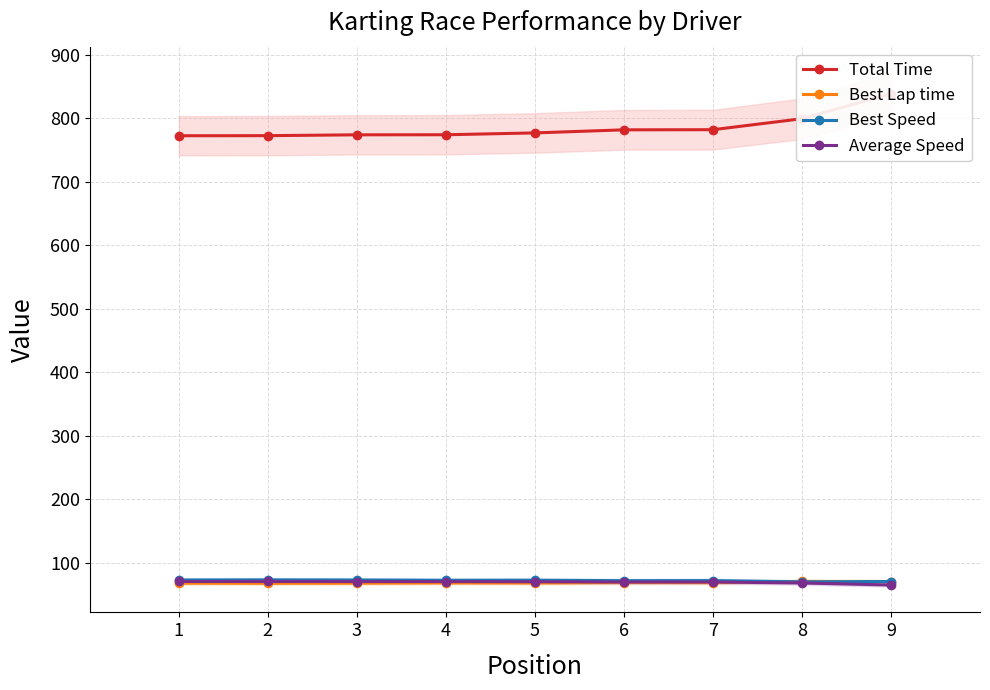

What is the highest value of the Best Lap time series?

70.8